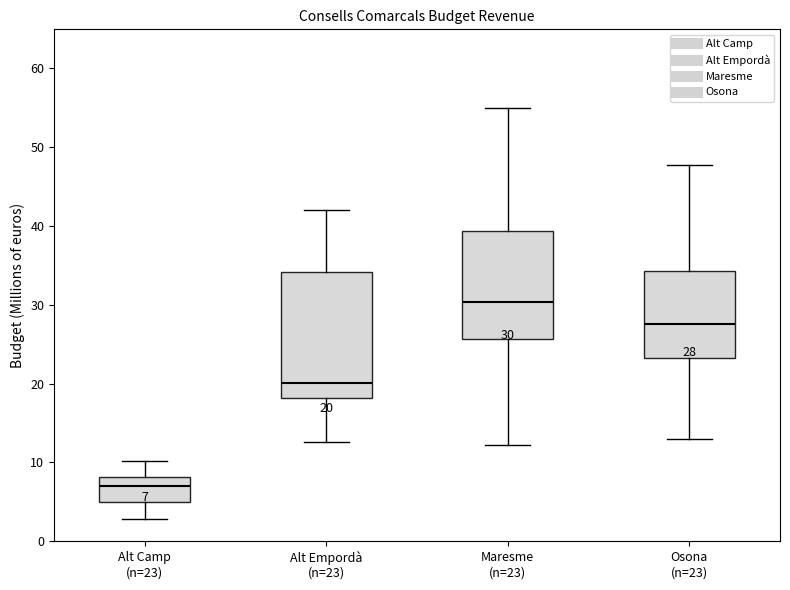

Which box's median line is the lowest?

Alt Camp (n=23)